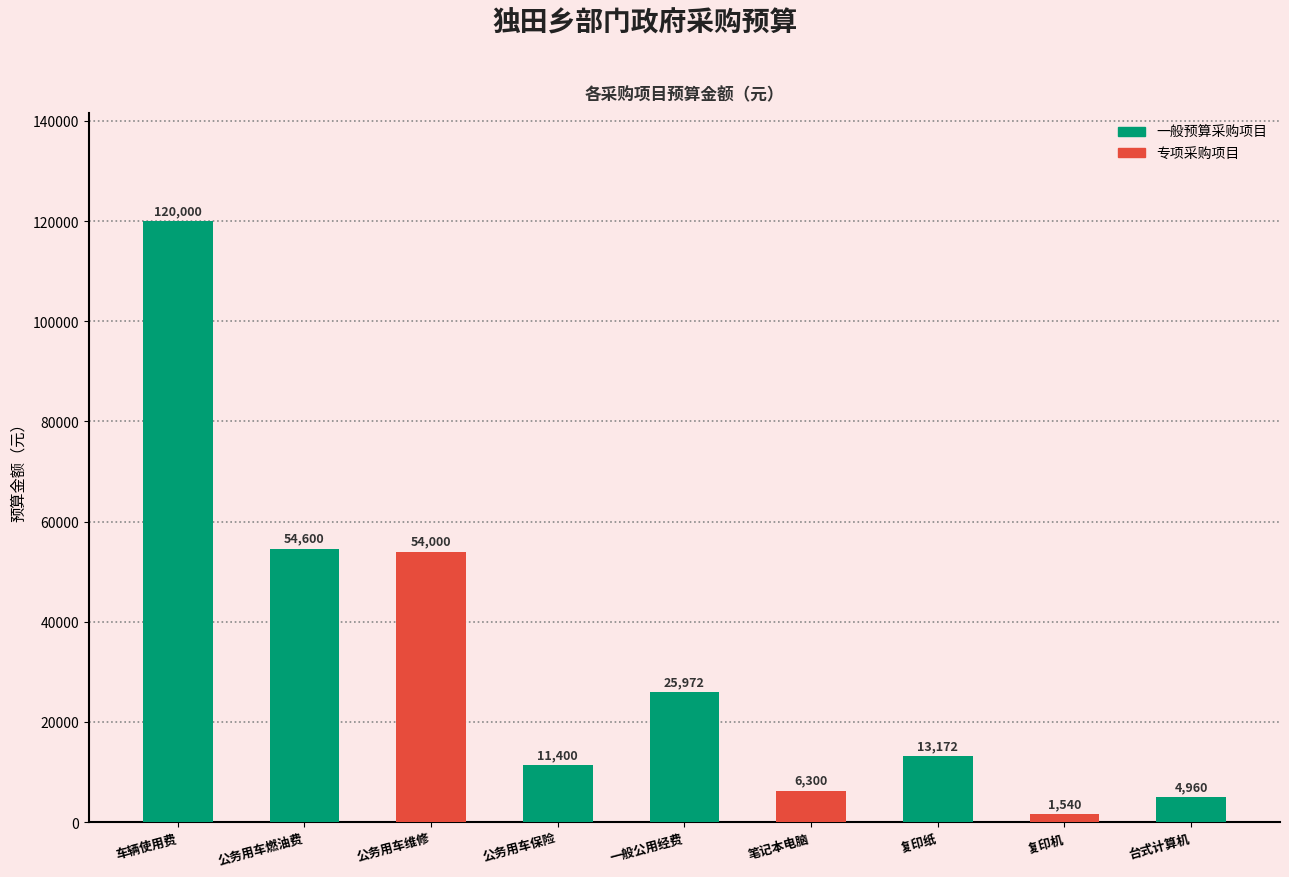

Reading left to right, transcribe all the data shown in this chart.

车辆使用费=120000	公务用车燃油费=54600	公务用车维修=54000	公务用车保险=11400	一般公用经费=25972	笔记本电脑=6300	复印纸=13172	复印机=1540	台式计算机=4960